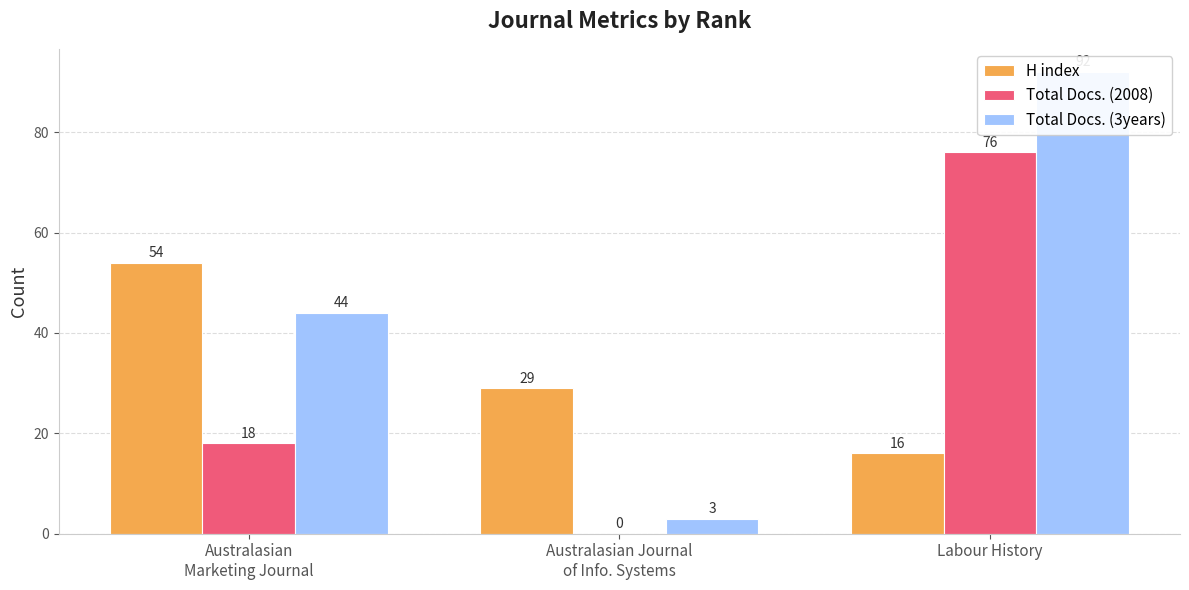

True or false: Total Docs. (2008) has a value of 76 at Labour History.

True